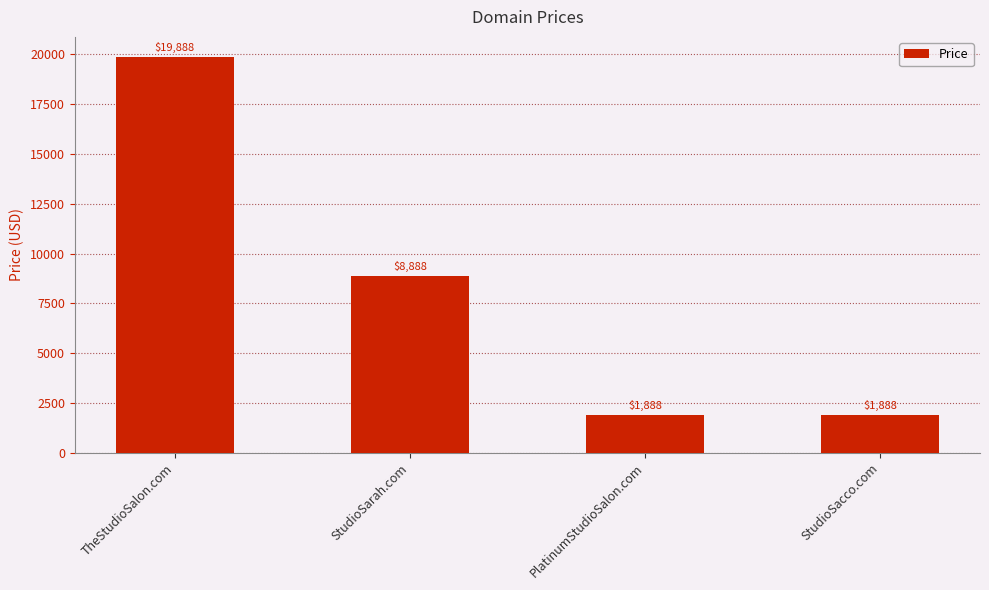

Where does the data first go above 8888?

TheStudioSalon.com